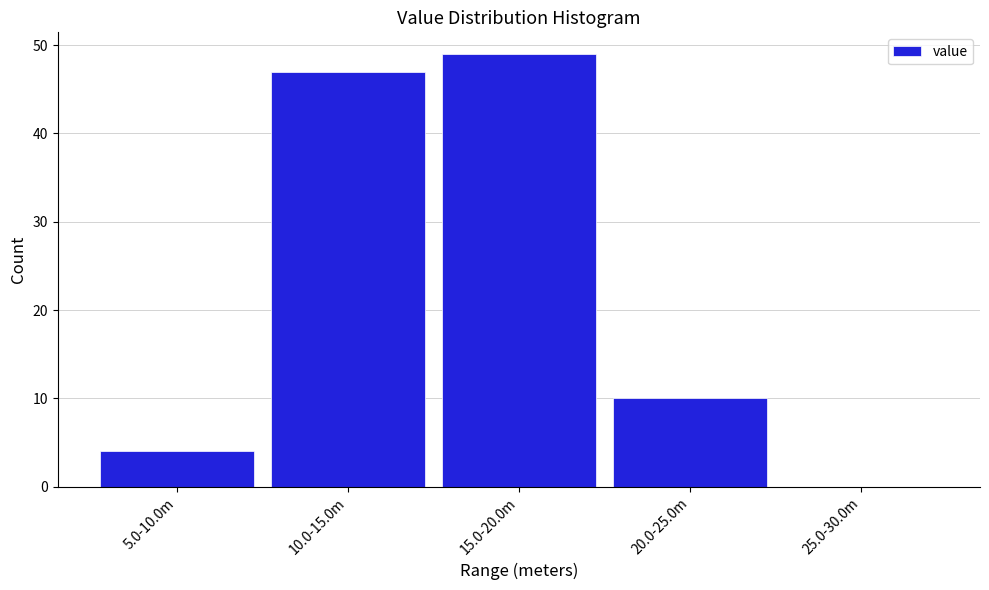

Reading left to right, transcribe all the data shown in this chart.

5.0-10.0m=4	10.0-15.0m=47	15.0-20.0m=49	20.0-25.0m=10	25.0-30.0m=0